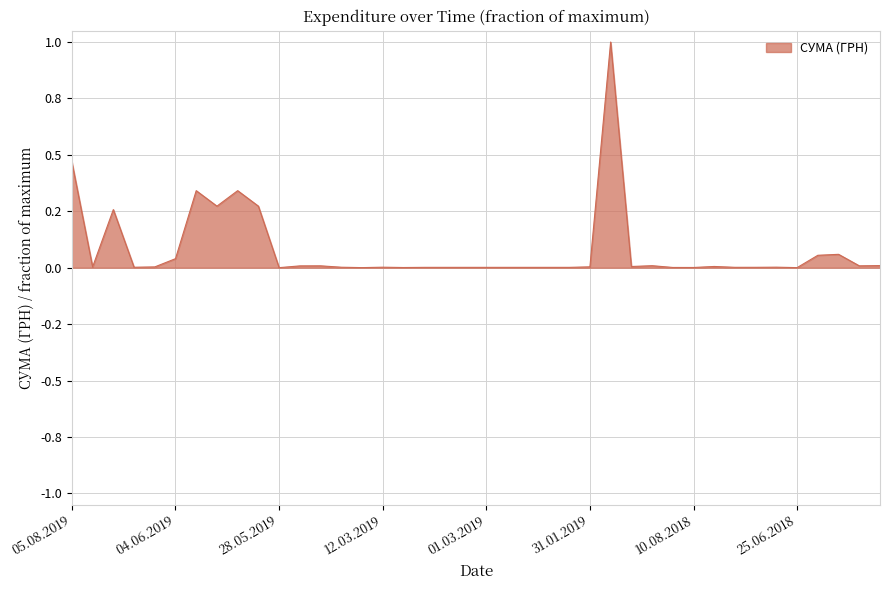

How many lines are shown in the chart?

1